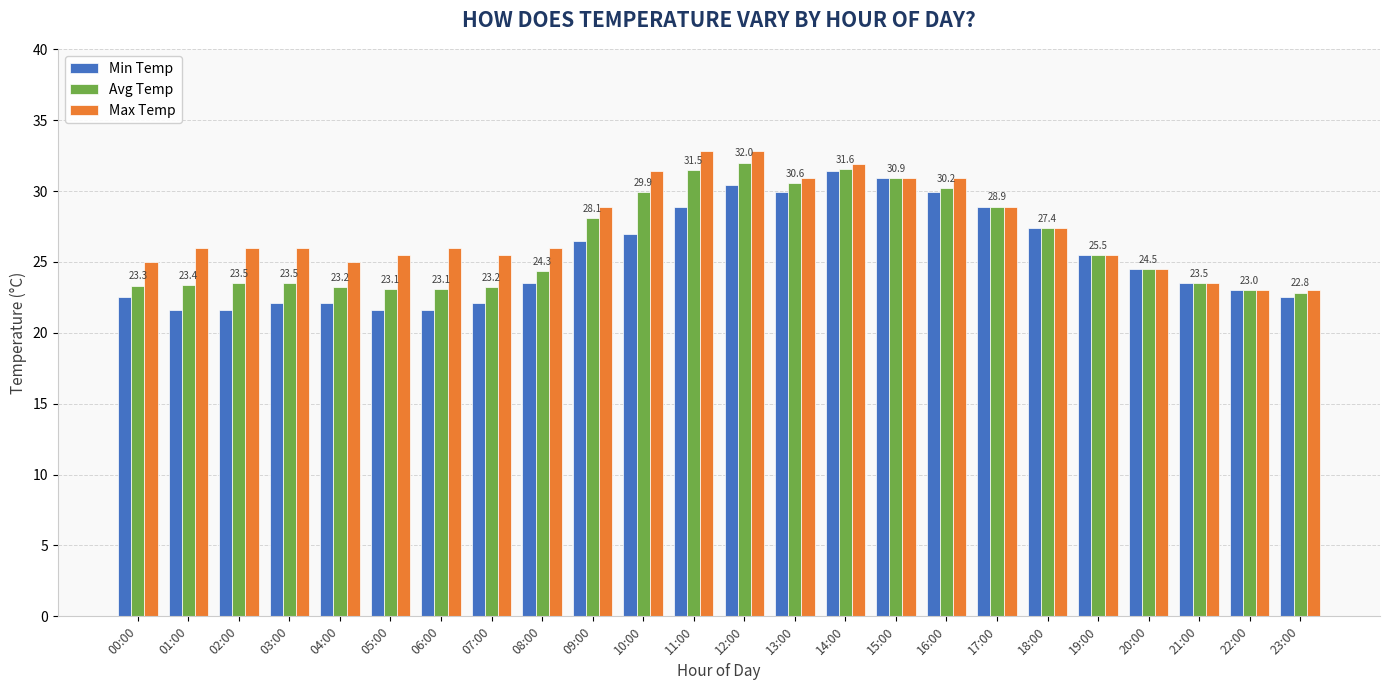

The Avg Temp series shows 4.9 at 05:00. True or false?

False